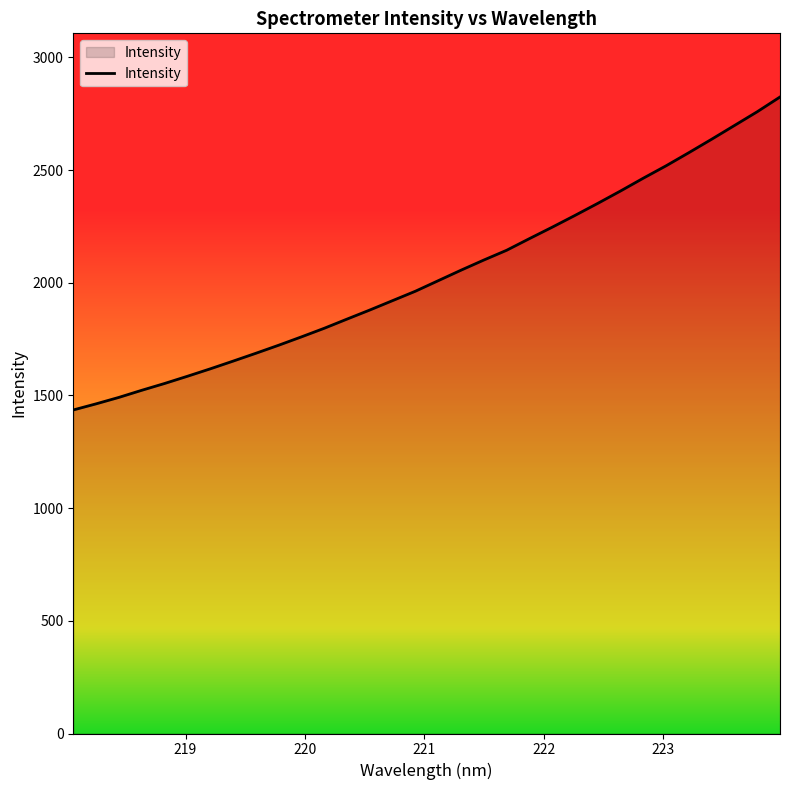

Reading left to right, what are all the values shown in this chart?

1435.6	1462.7	1491.4	1522.8	1553.0	1585.0	1617.9	1652.2	1687.0	1722.8	1759.9	1798.0	1838.8	1879.2	1920.9	1962.6	2009.2	2055.8	2100.9	2144.2	2195.8	2246.6	2298.8	2352.3	2407.3	2464.1	2519.1	2577.3	2636.9	2697.8	2758.8	2824.2